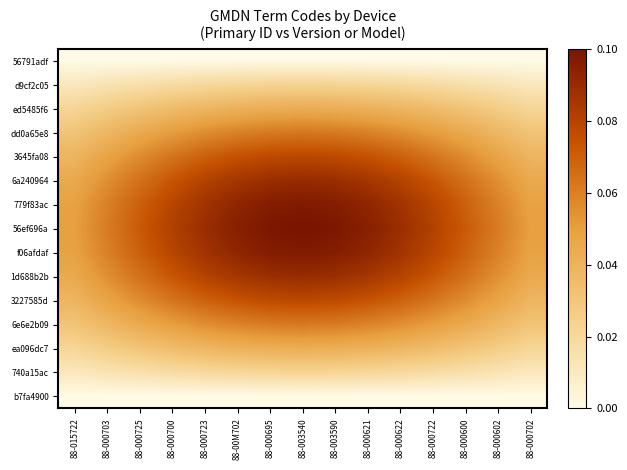

At which category does the chart reach its peak across all series?

88-003540